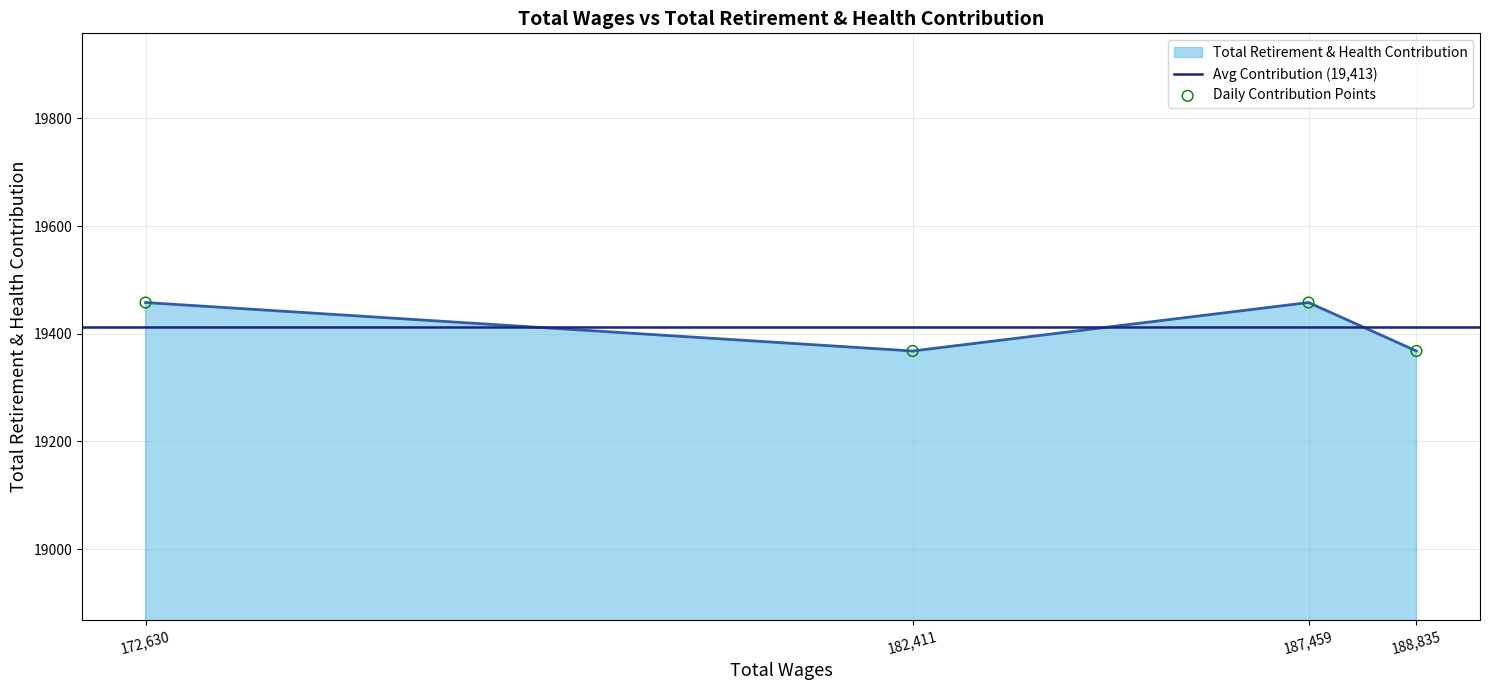

At which category does Total Retirement & Health Contribution reach its first local valley?

182,411